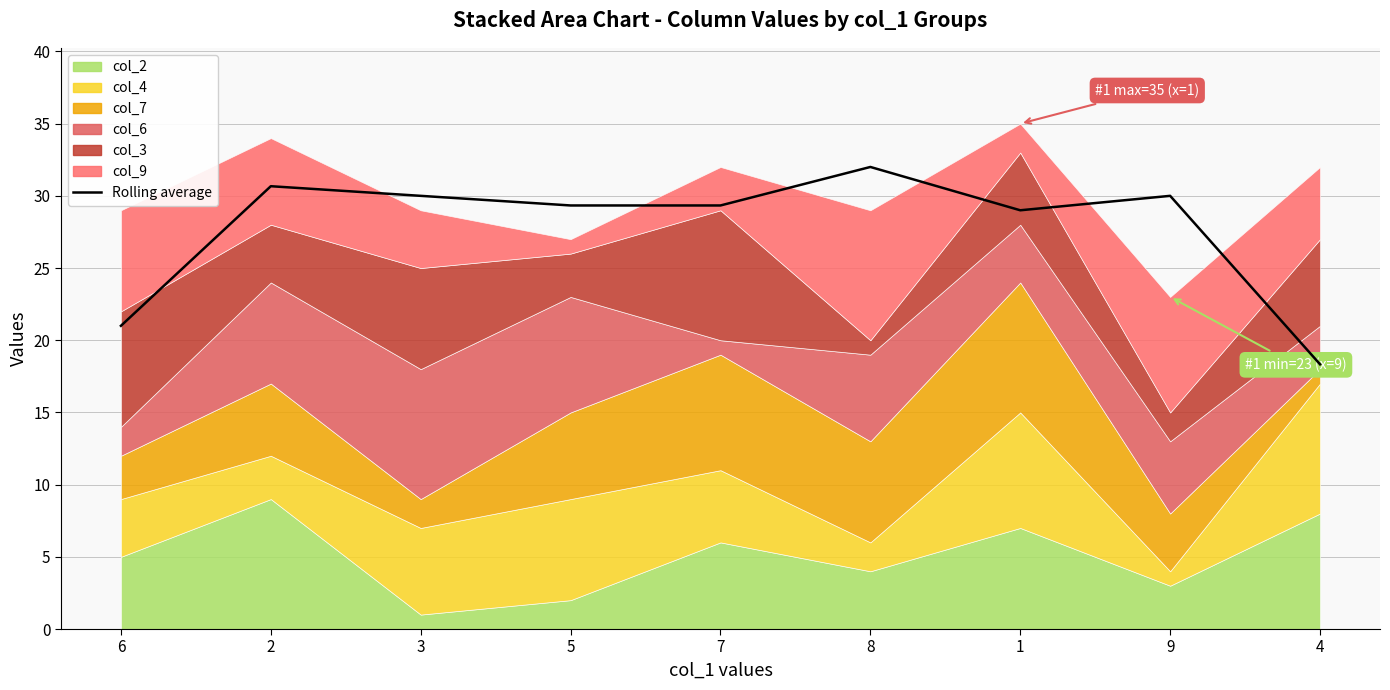

Where is the first local maximum?

2